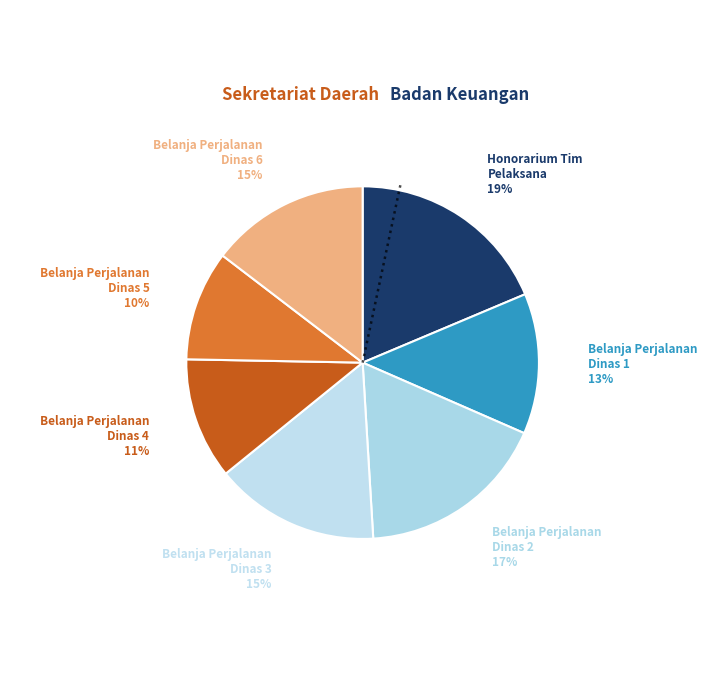

Count the number of slices in the pie.

7